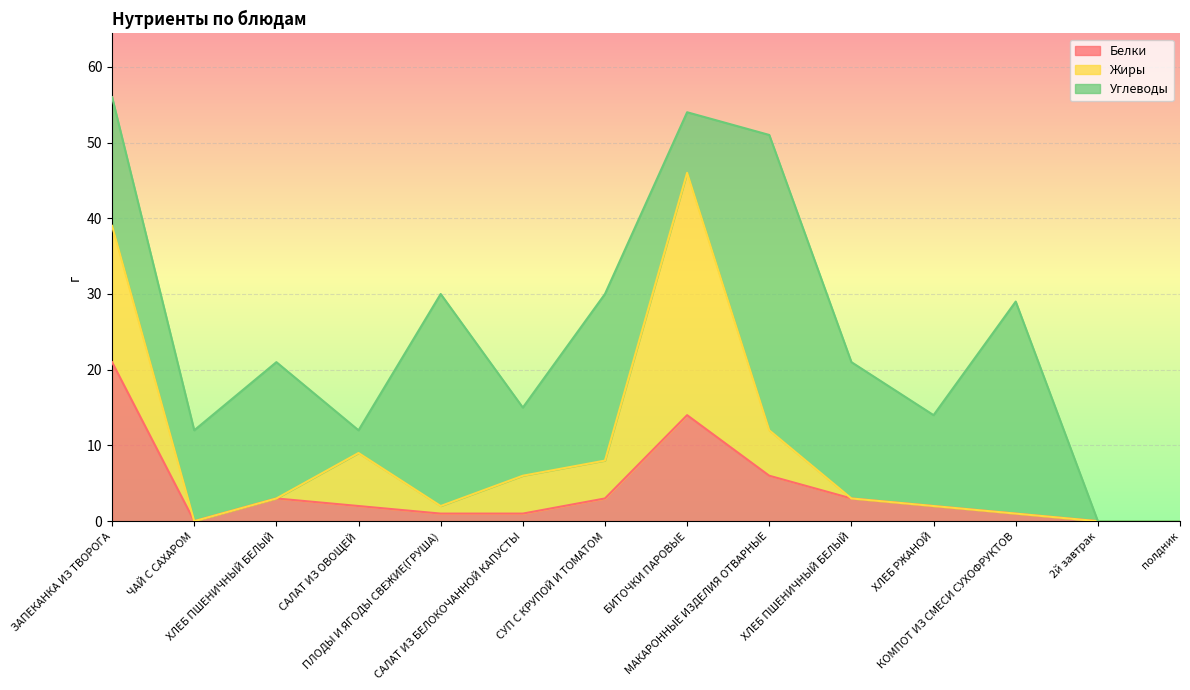

Is the value of Углеводы at ЧАЙ С САХАРОМ greater than the value of Жиры at ХЛЕБ РЖАНОЙ?

Yes